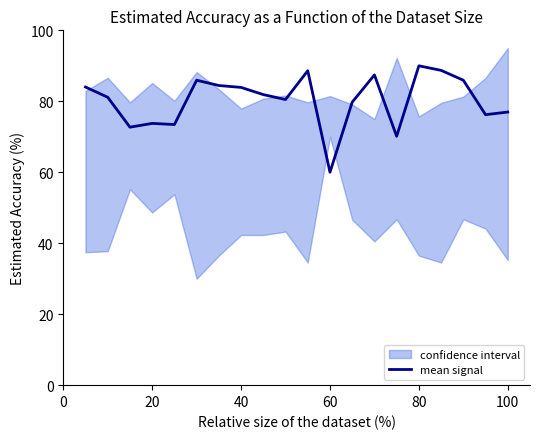

Count the number of values greater than 81.

11